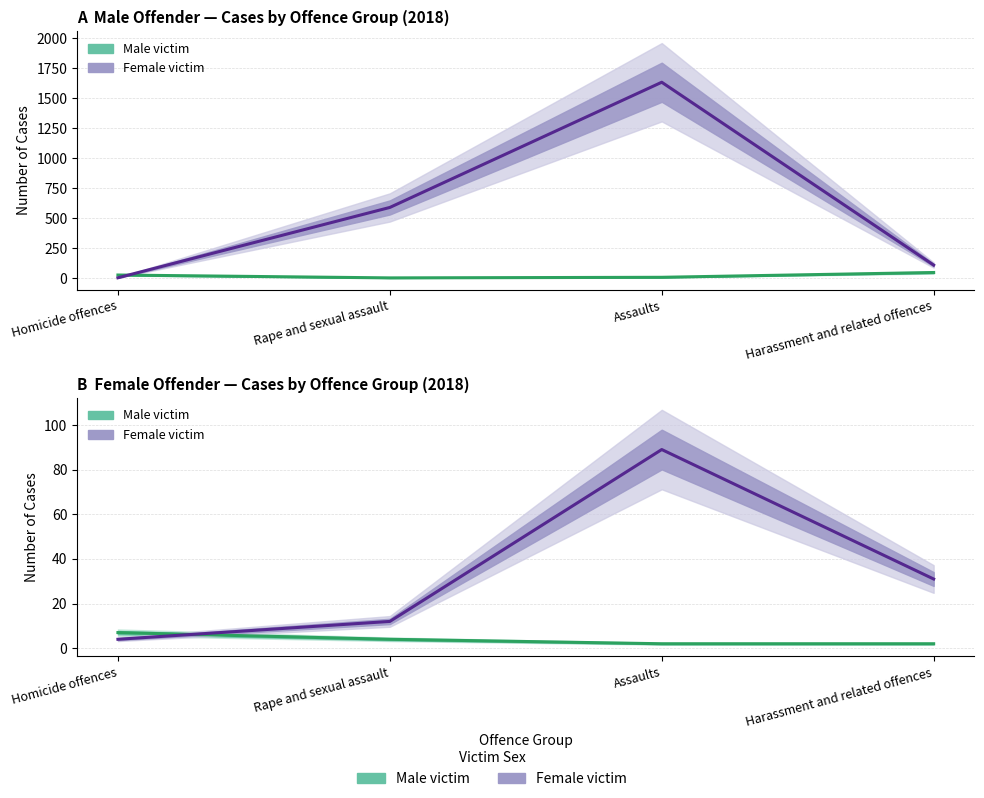

Reading left to right, extract all data points from this chart.

Male victim: 7	4	2	2
Female victim: 4	12	89	31